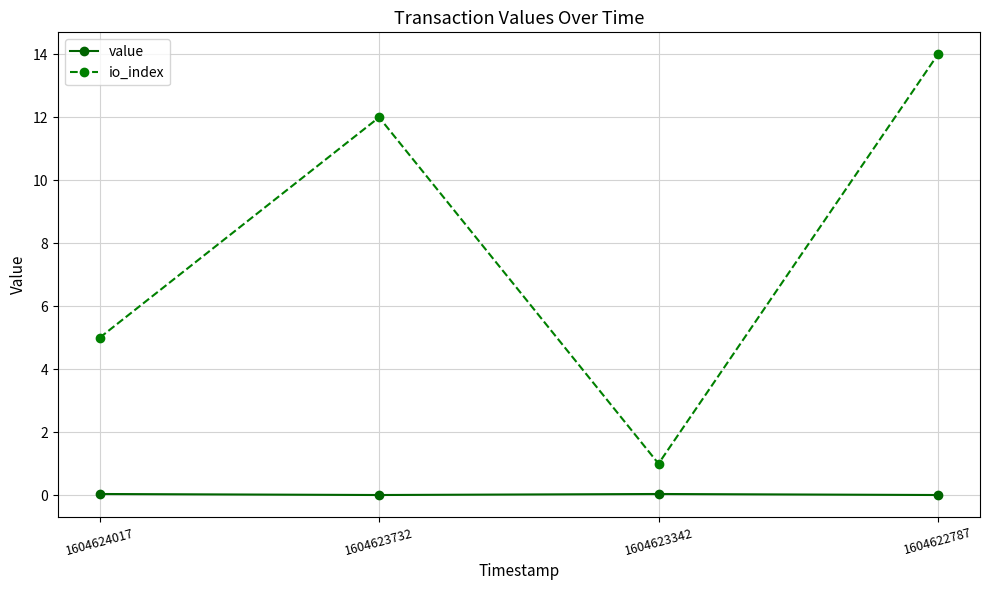

Rank the series by their average value, from lowest to highest.

value, io_index